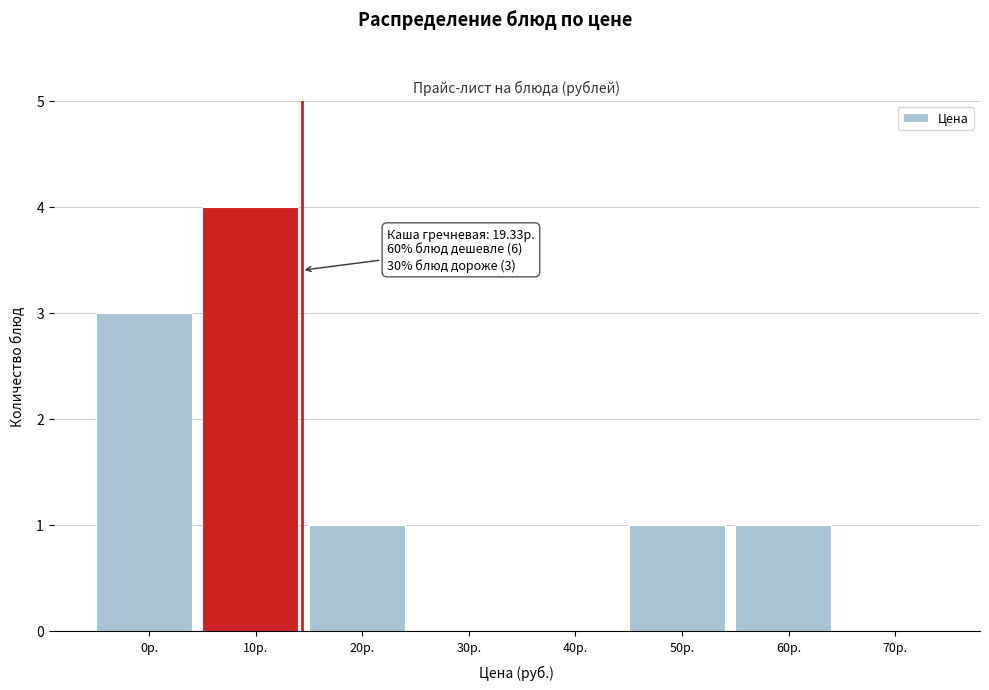

Reading right to left, transcribe all the data shown in this chart.

70р.=0	60р.=1	50р.=1	40р.=0	30р.=0	20р.=1	10р.=4	0р.=3